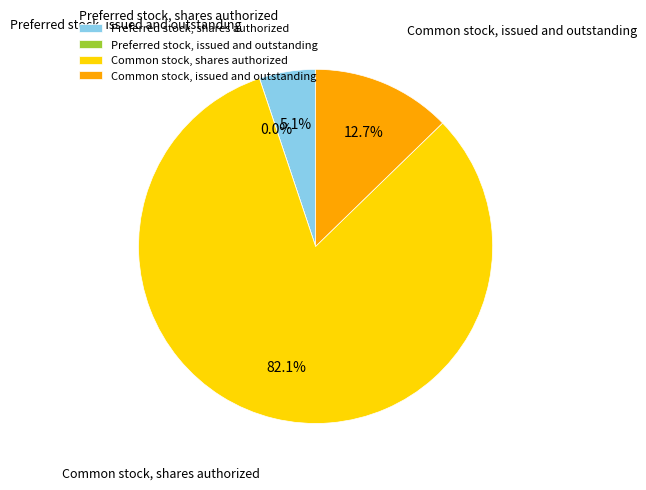

How many segments does this pie chart have?

4